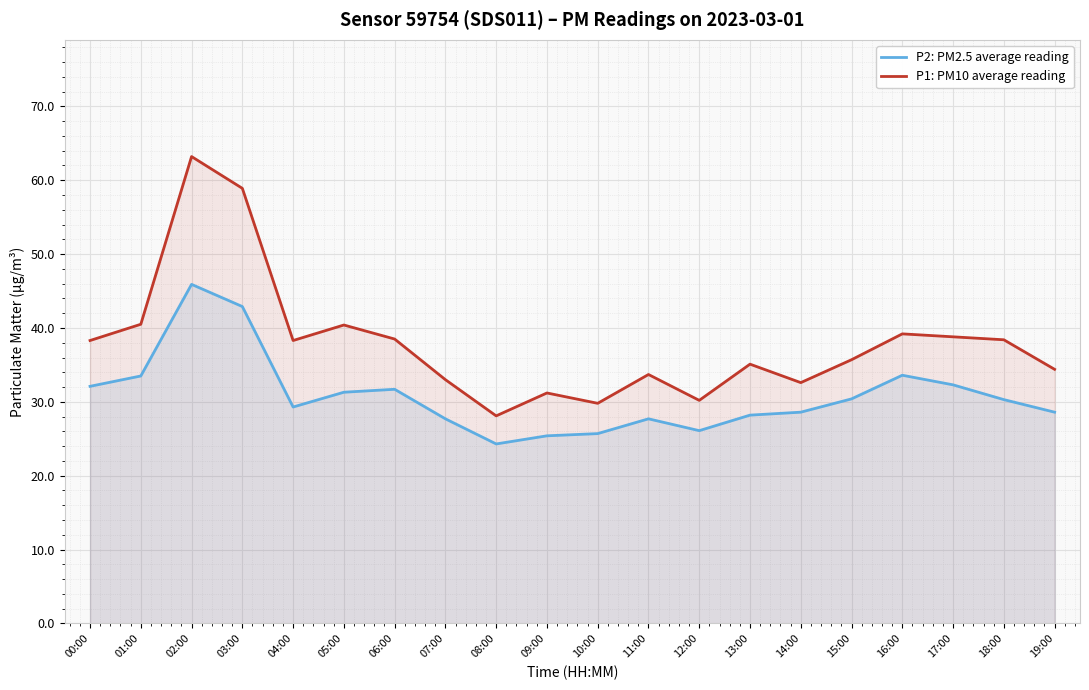

Where is P1: PM10 average reading nearest to the value 45?

01:00